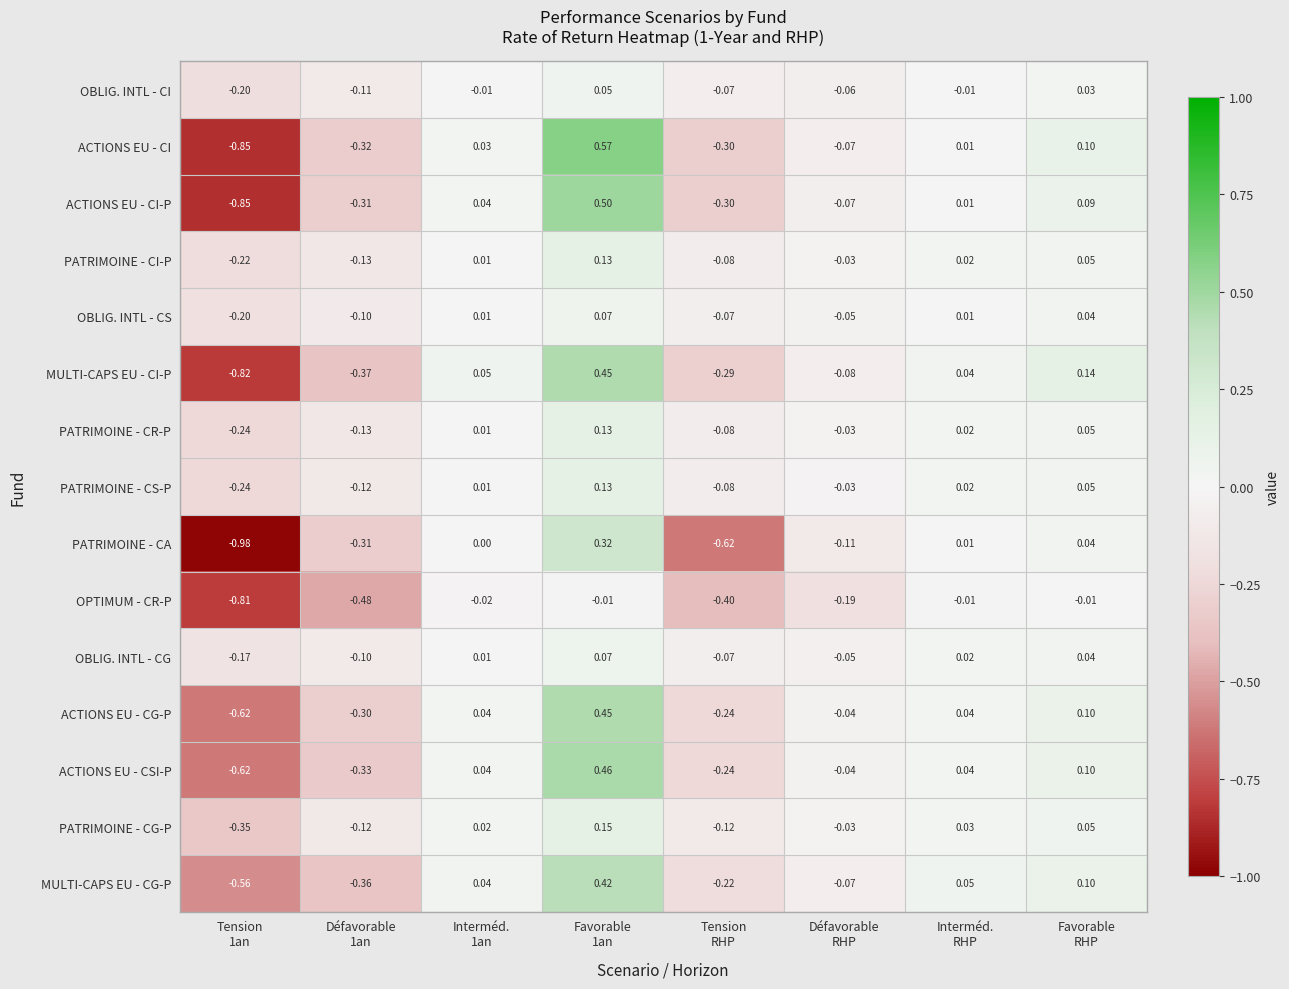

At how many categories does at least one series exceed 0?

4